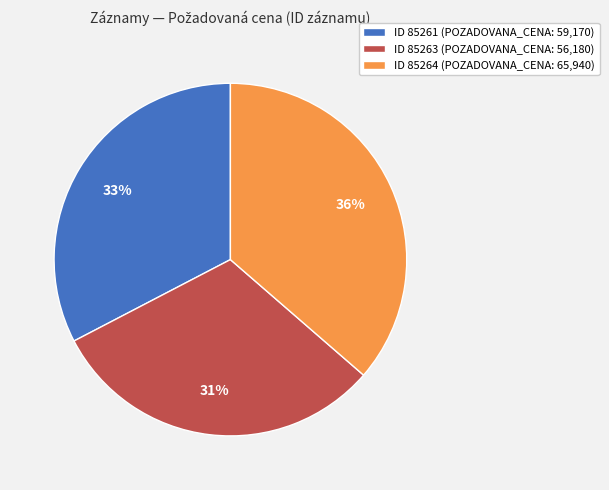

The ID 85263 (POZADOVANA_CENA: 56,180) slice represents 31% of the pie. True or false?

True